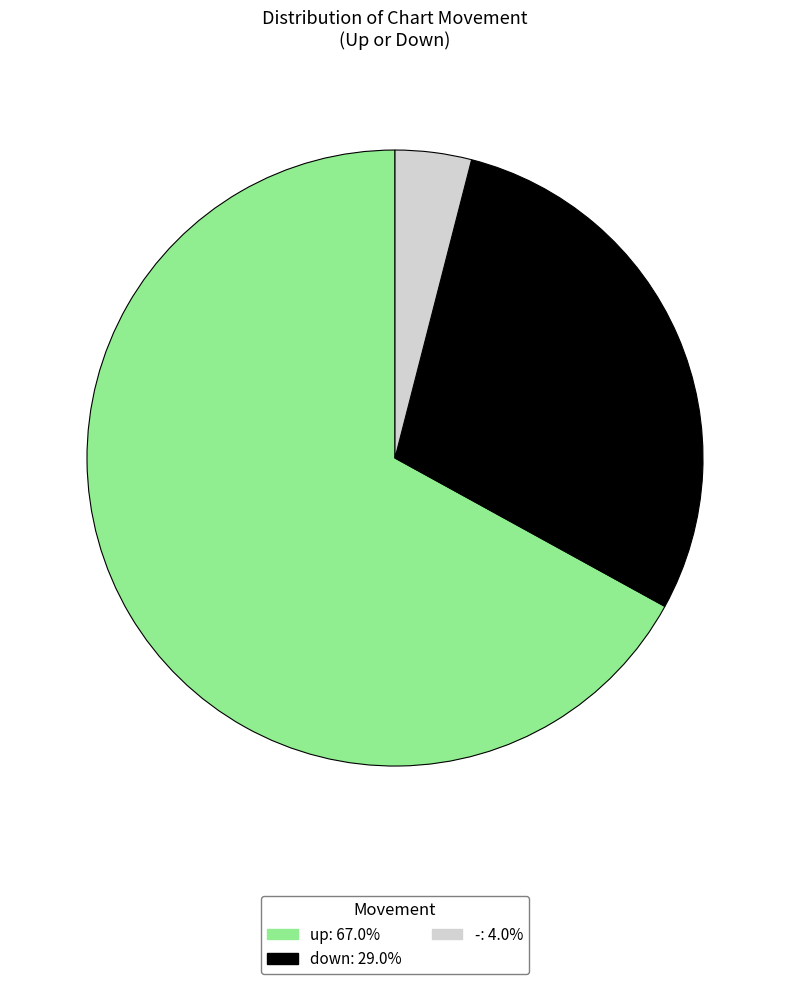

How many slices are in this pie chart?

3